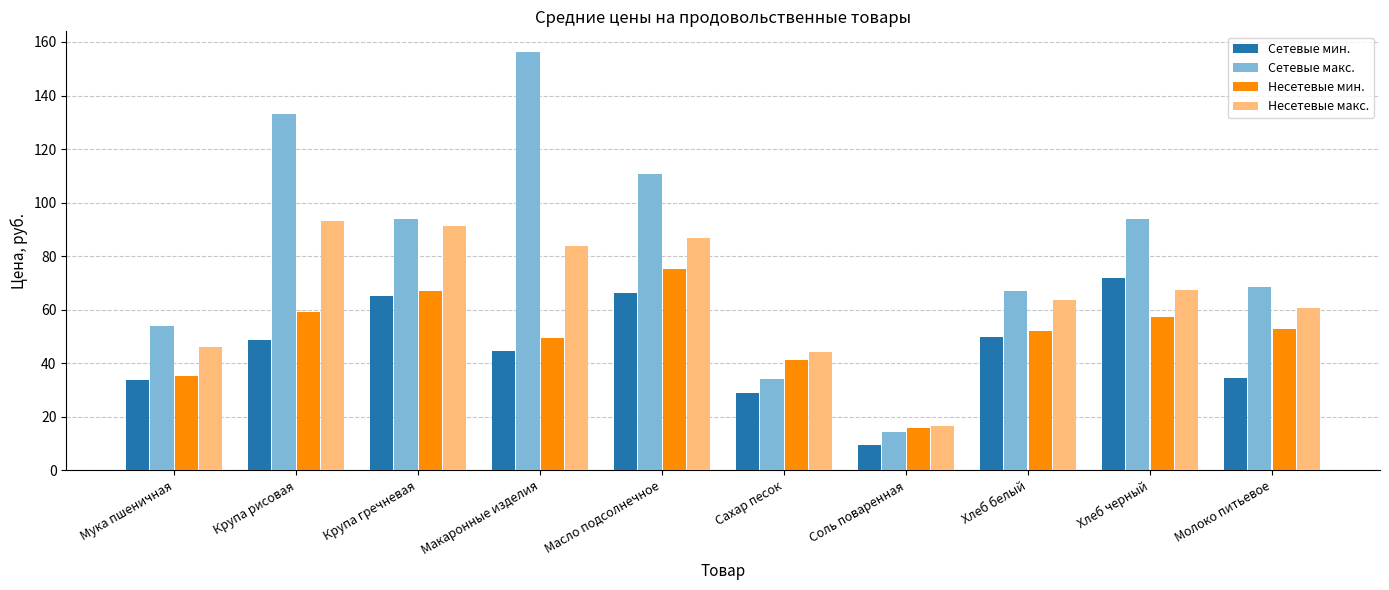

Which series has the largest range (max minus min)?

Сетевые макс.